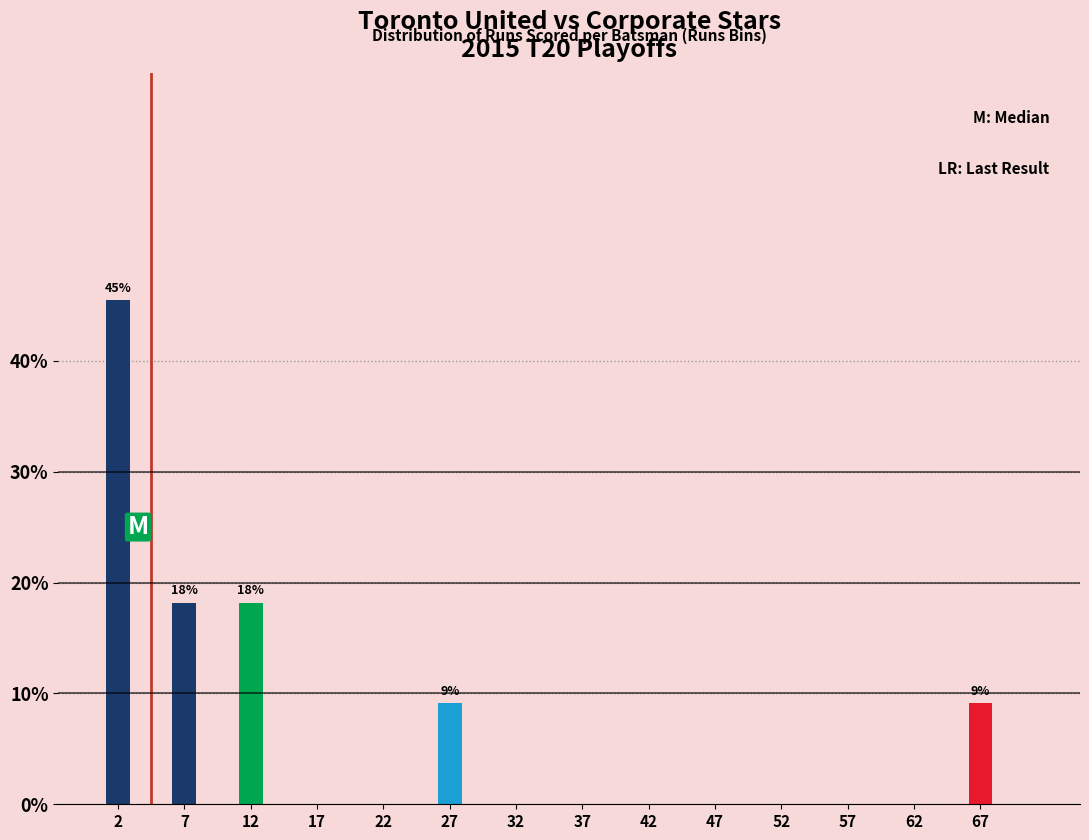

Reading left to right, extract all data points from this chart.

2=45.5	7=18.2	12=18.2	17=0.0	22=0.0	27=9.1	32=0.0	37=0.0	42=0.0	47=0.0	52=0.0	57=0.0	62=0.0	67=9.1